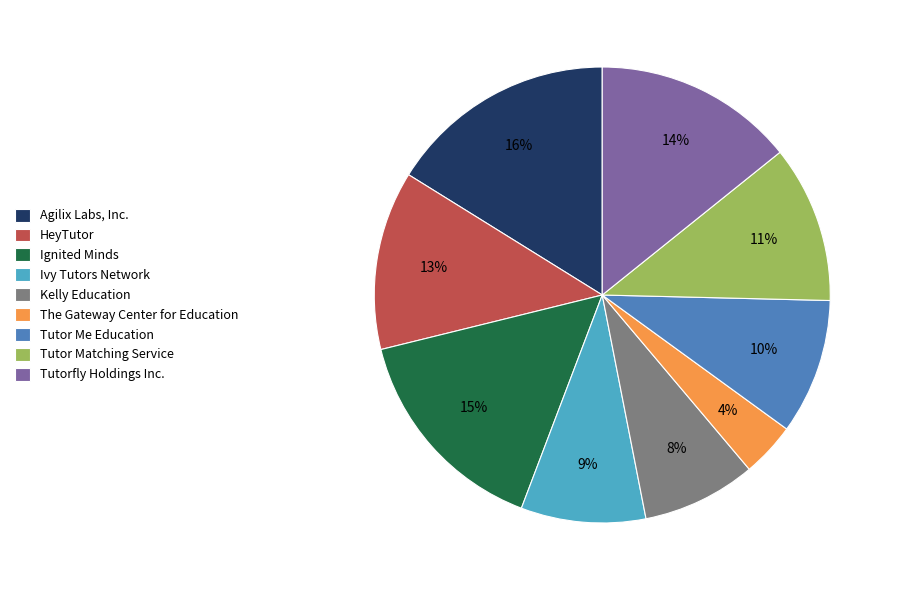

To the nearest percent, what is the combined percentage of Ivy Tutors Network and HeyTutor?

22%